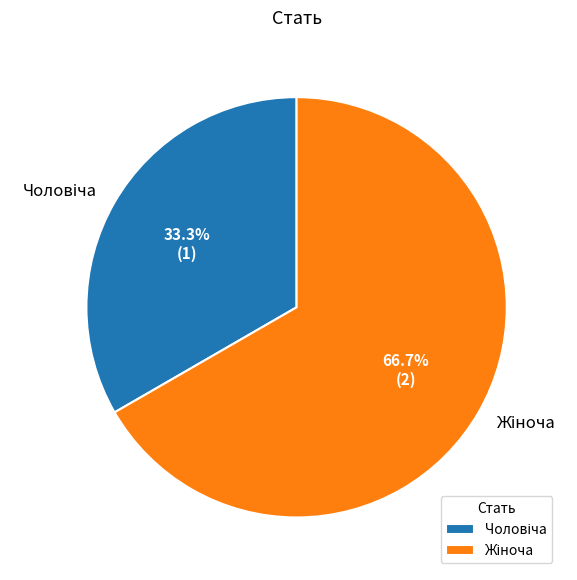

Is there any slice that represents more than half of the pie?

Yes